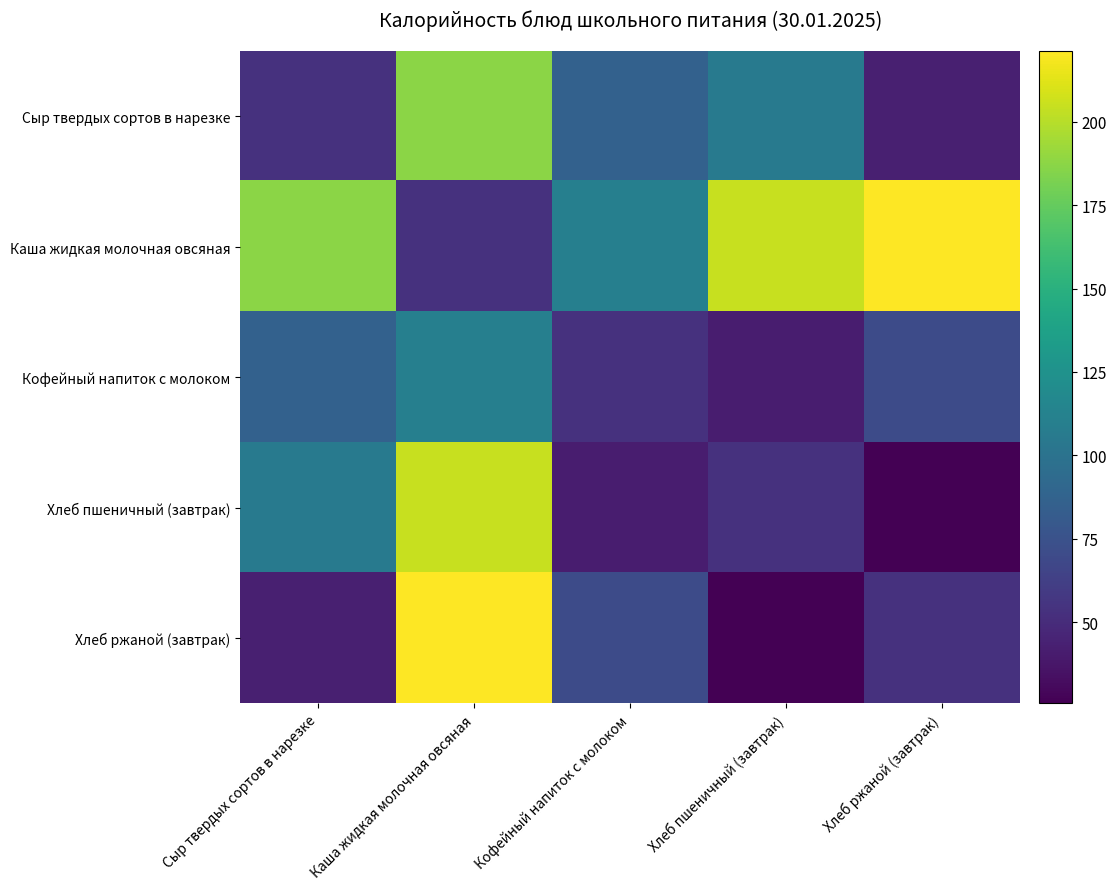

Reading left to right, transcribe all the data shown in this chart.

Сыр твердых сортов в нарезке: Сыр твердых сортов в нарезке=53.8	Каша жидкая молочная овсяная=187.3	Кофейный напиток с молоком=86.0	Хлеб пшеничный (завтрак)=105.5	Хлеб ржаной (завтрак)=42.7
Каша жидкая молочная овсяная: Сыр твердых сортов в нарезке=187.3	Каша жидкая молочная овсяная=53.8	Кофейный напиток с молоком=110.4	Хлеб пшеничный (завтрак)=204.8	Хлеб ржаной (завтрак)=221.3
Кофейный напиток с молоком: Сыр твердых сортов в нарезке=86.0	Каша жидкая молочная овсяная=110.4	Кофейный напиток с молоком=53.8	Хлеб пшеничный (завтрак)=41.5	Хлеб ржаной (завтрак)=70.3
Хлеб пшеничный (завтрак): Сыр твердых сортов в нарезке=105.5	Каша жидкая молочная овсяная=204.8	Кофейный напиток с молоком=41.5	Хлеб пшеничный (завтрак)=53.8	Хлеб ржаной (завтрак)=25.6
Хлеб ржаной (завтрак): Сыр твердых сортов в нарезке=42.7	Каша жидкая молочная овсяная=221.3	Кофейный напиток с молоком=70.3	Хлеб пшеничный (завтрак)=25.6	Хлеб ржаной (завтрак)=53.8